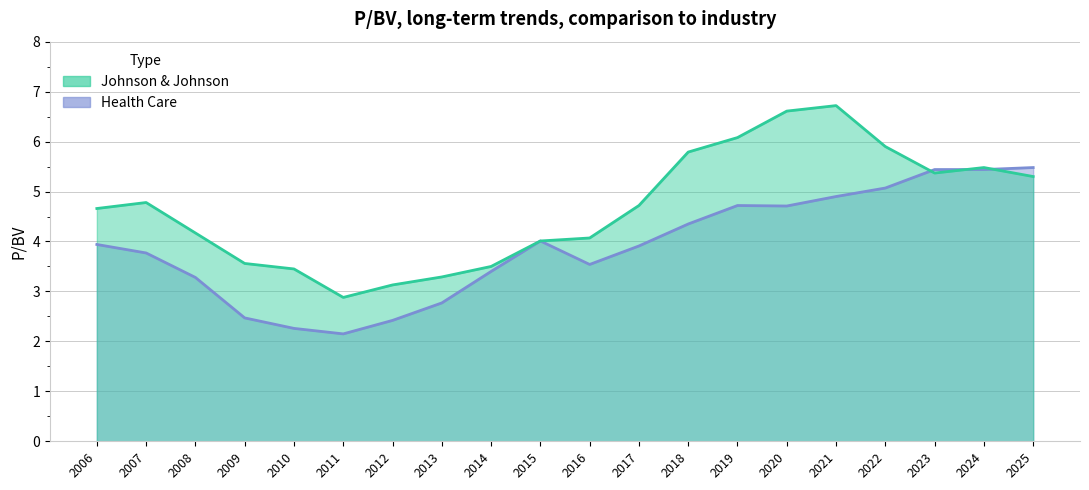

Between 2013 and 2023, which series saw the biggest shift?

Health Care